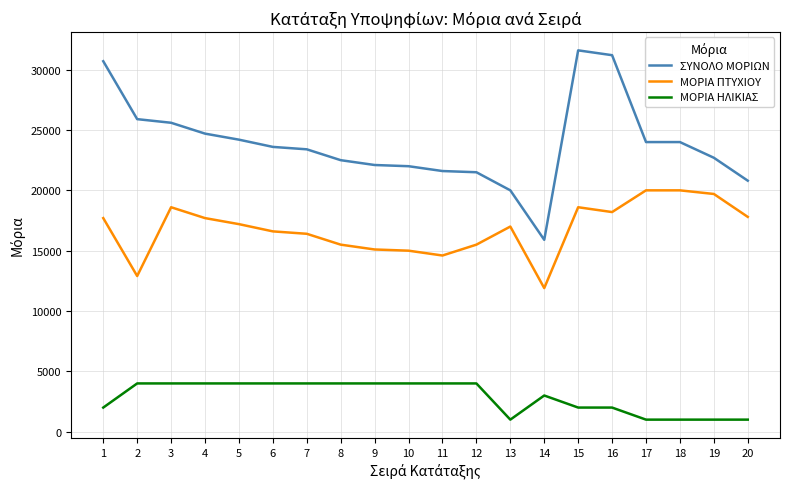

True or false: ΜΟΡΙΑ ΠΤΥΧΙΟΥ has a value of 11900 at 14.

True